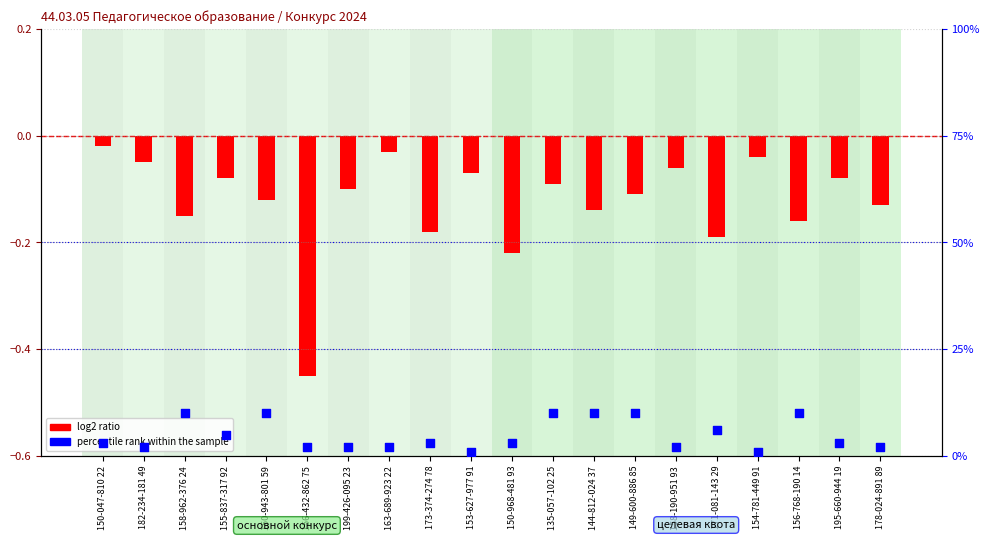

Which series reaches the minimum Y coordinate?

log2 ratio